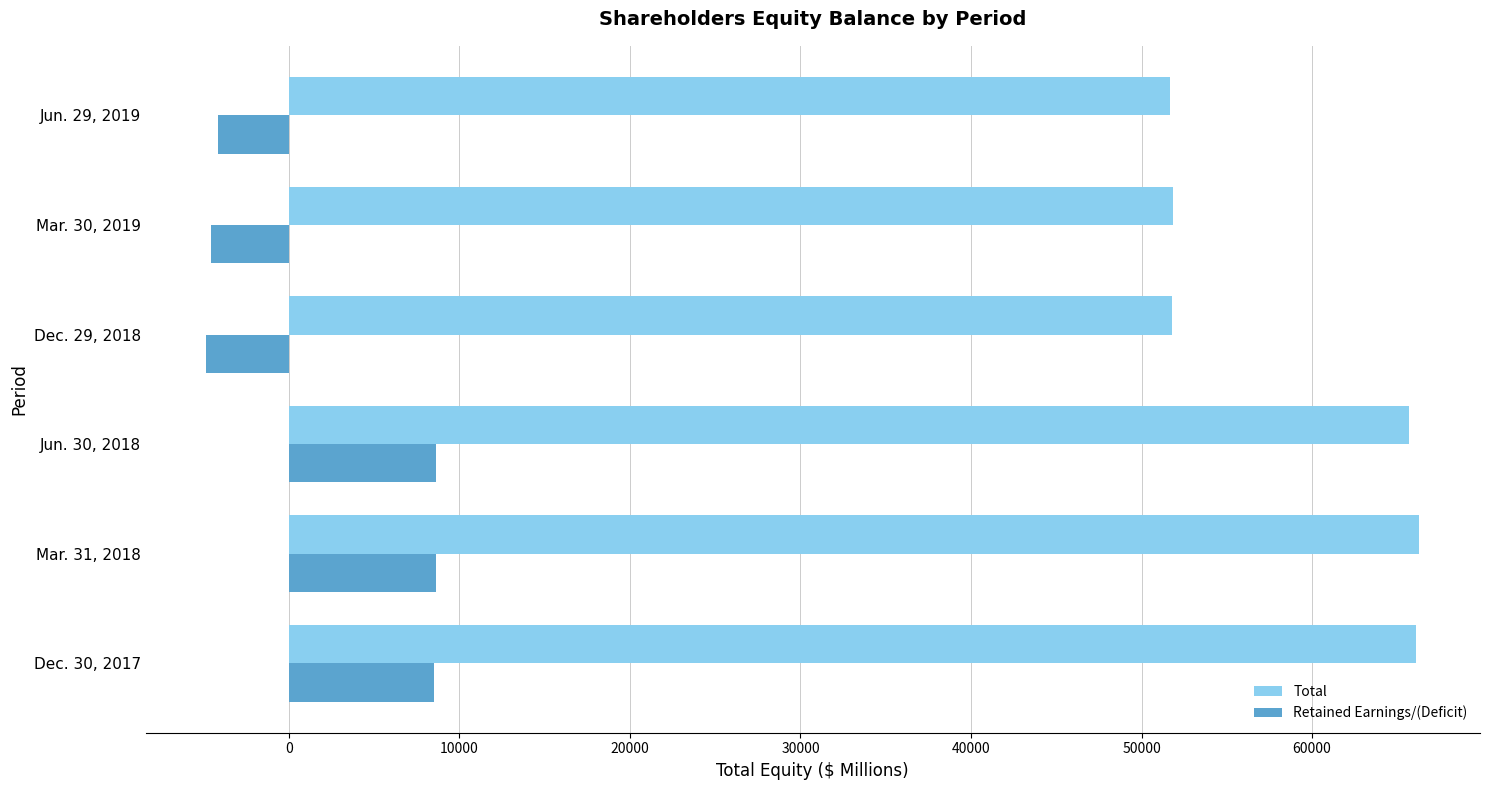

Where is Retained Earnings/(Deficit) nearest to the value 1890?

Jun. 29, 2019